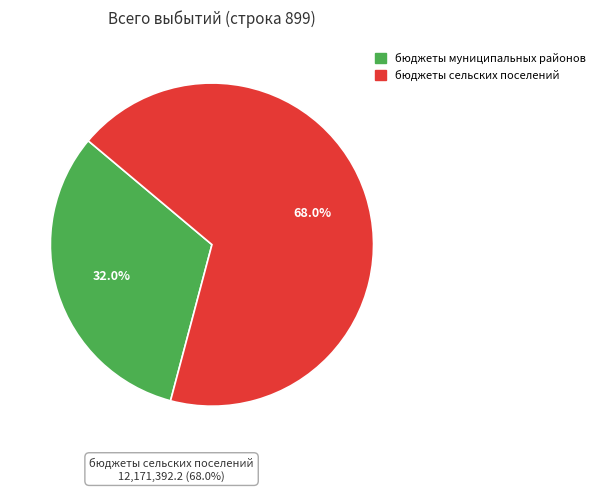

Which slice is the smallest?

бюджеты муниципальных районов